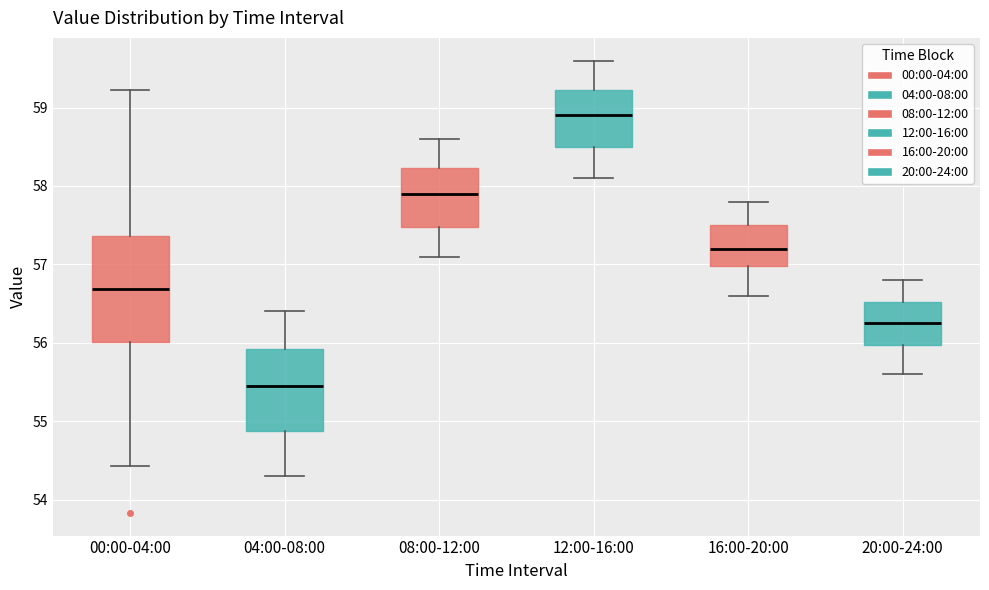

Which box's median line is the lowest?

04:00-08:00